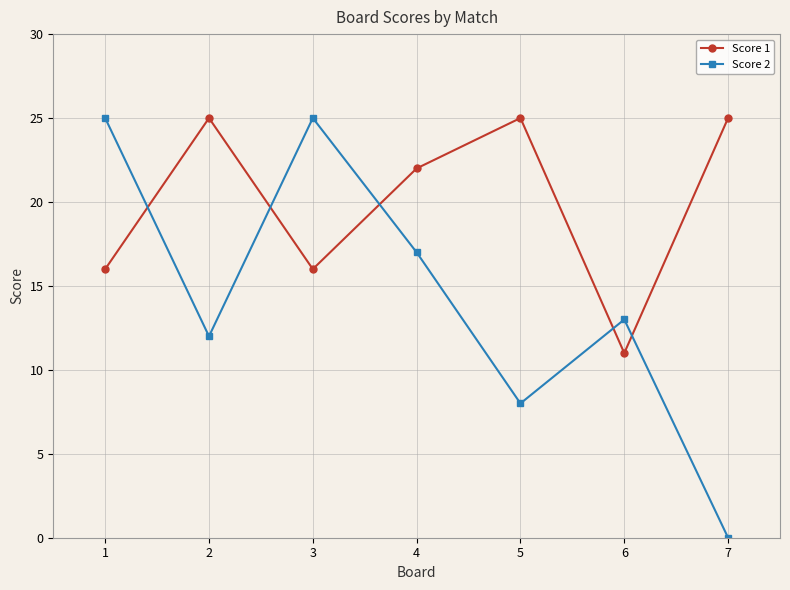

How many times do Score 1 and Score 2 cross each other?

5